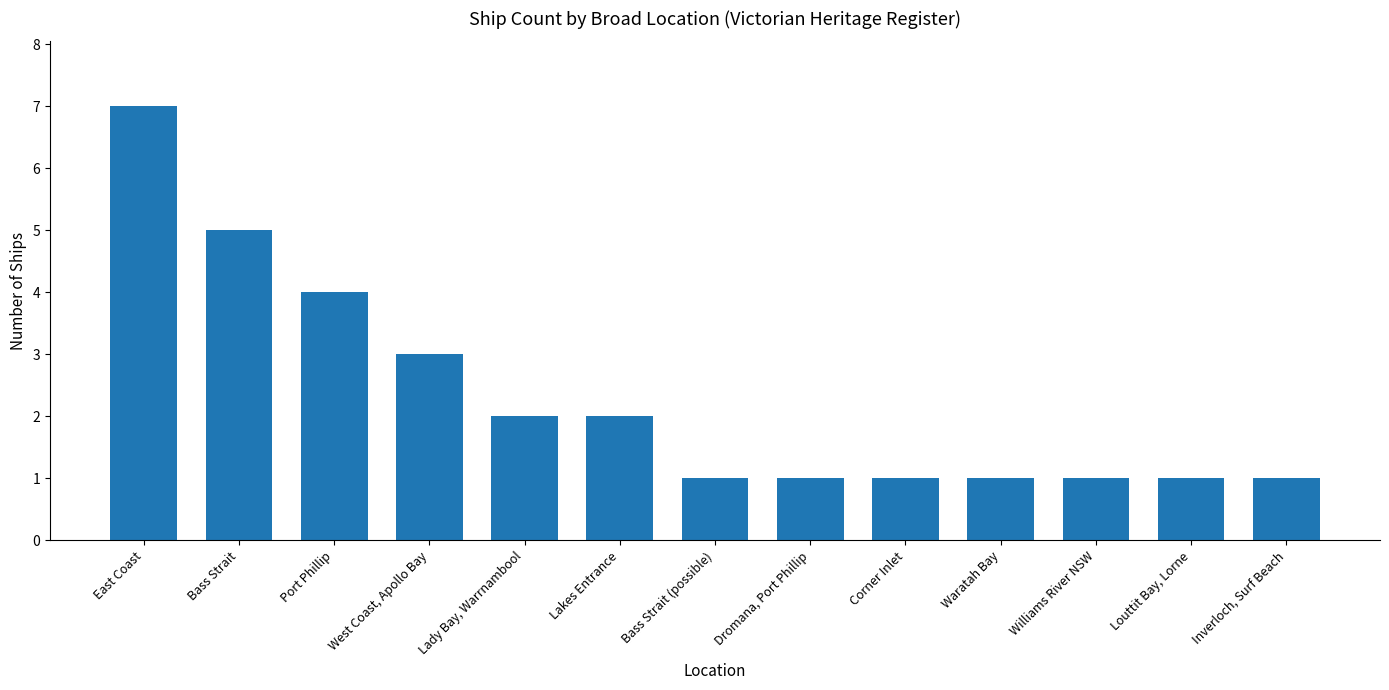

Does the chart contain stacked bars?

No